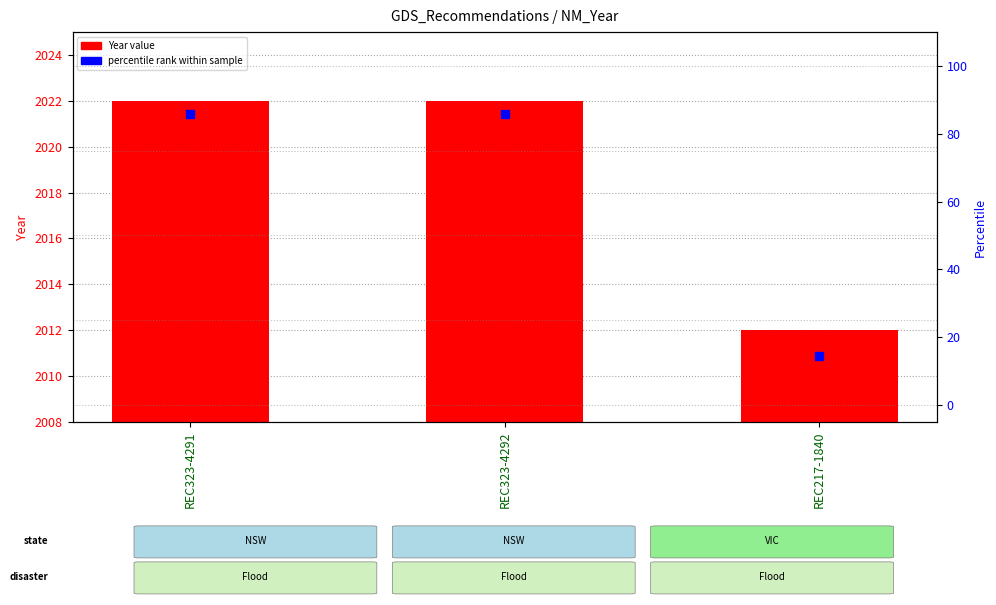

Which series reaches the maximum Y coordinate?

Year value